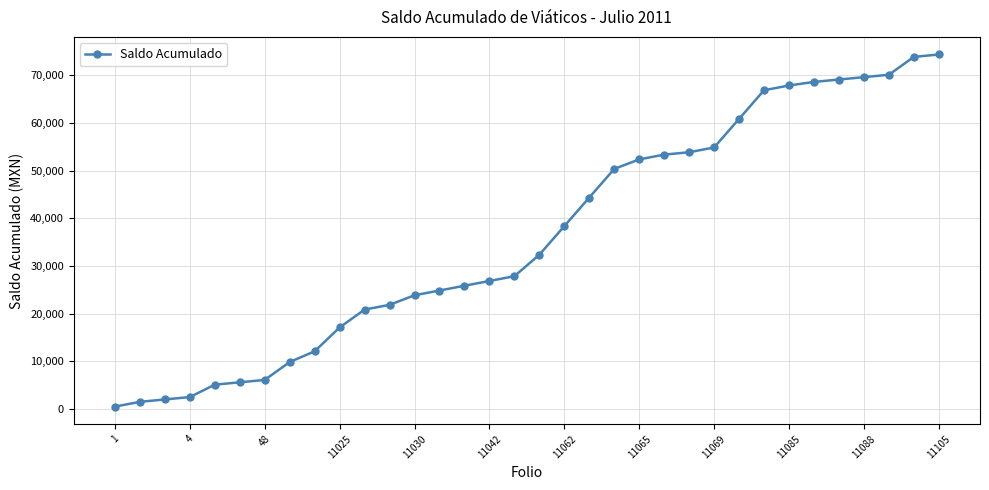

Reading left to right, extract all data points from this chart.

500.0	1500.0	2000.0	2500.0	5096.6	5596.6	6096.6	9846.6	12096.6	17096.6	20846.6	21846.6	23846.6	24846.6	25846.6	26846.6	27846.6	32346.6	38346.6	44346.6	50346.6	52346.6	53346.6	53846.6	54846.6	60846.6	66846.6	67846.6	68596.6	69096.6	69596.6	70096.6	73846.6	74346.6